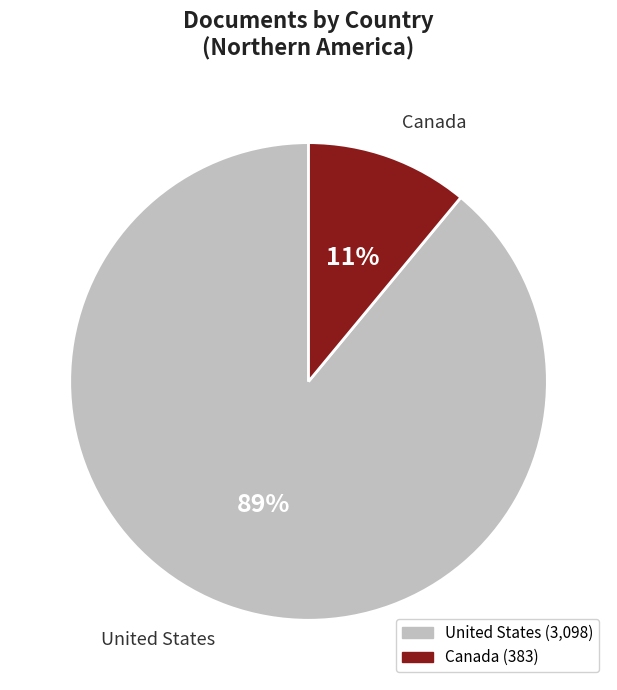

Which category has the biggest portion of the pie?

United States